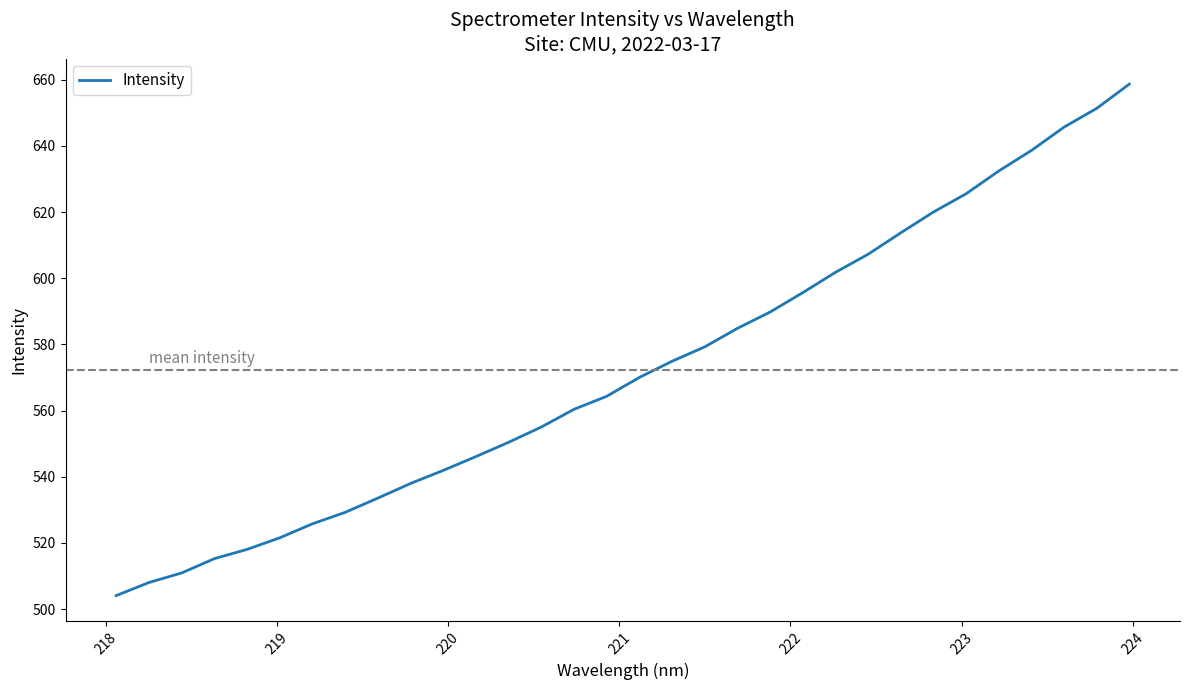

How many series are shown in this chart?

1